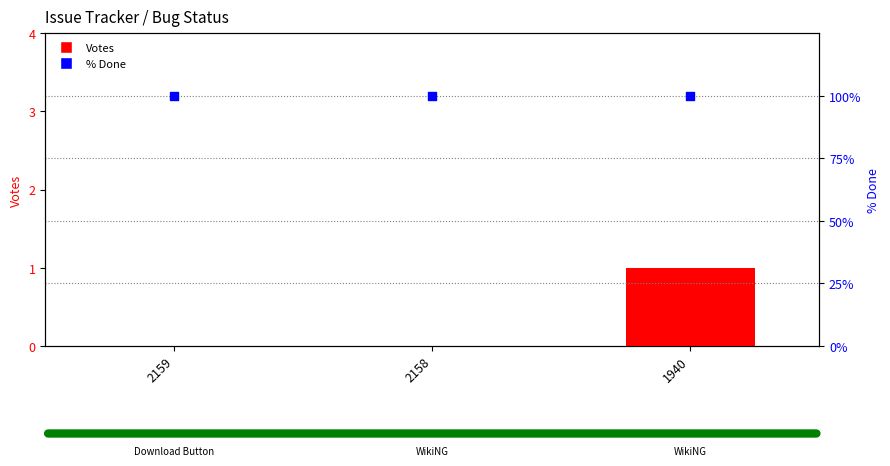

Which series has the largest total across all categories?

% Done